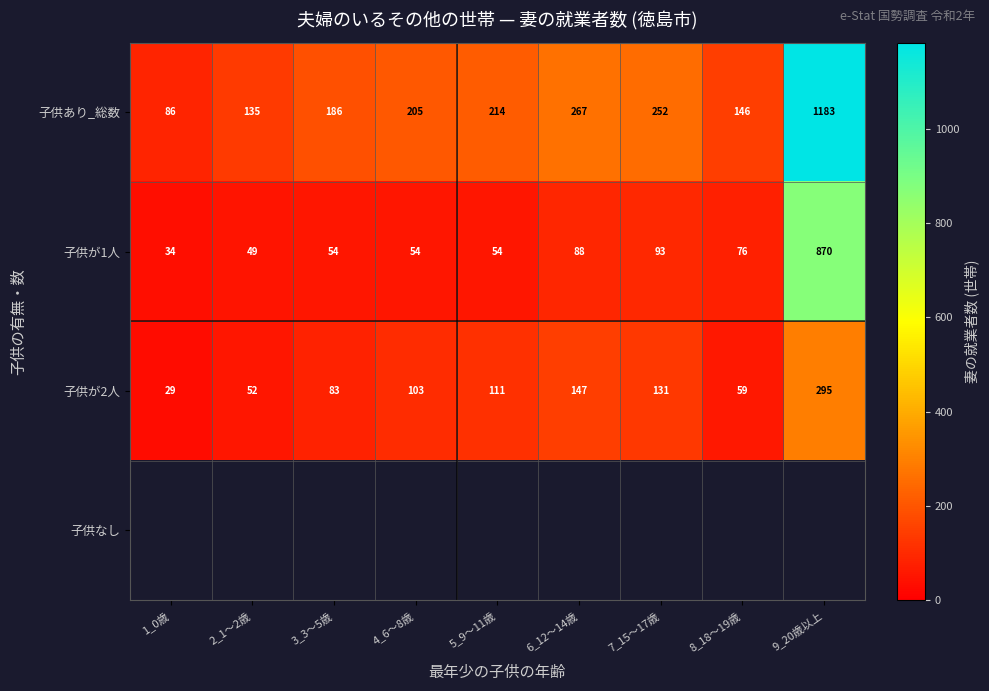

What is the difference between the second highest and minimum values in the 子供が2人 series?

118